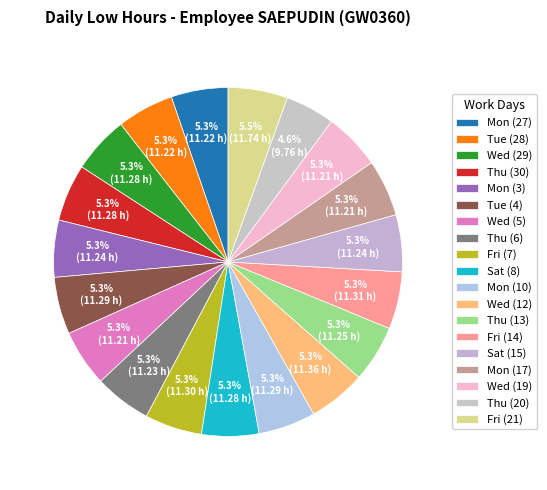

To the nearest percent, what portion does Thu (13) represent?

5%